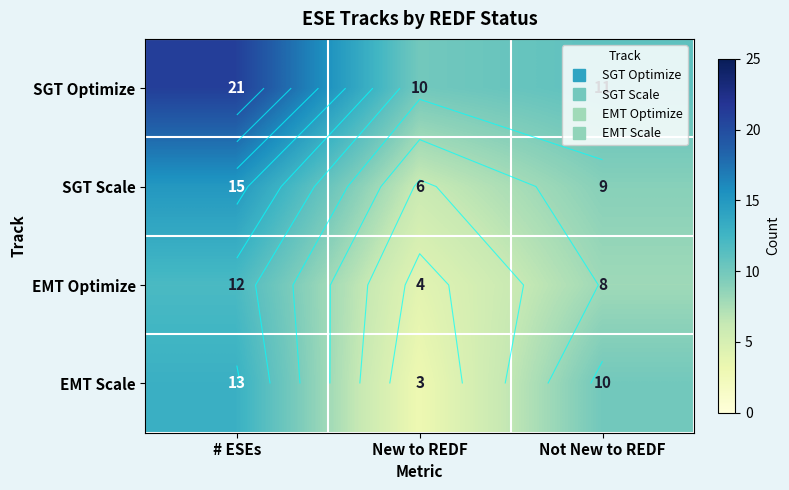

What is the difference between the highest and lowest values at Not New to REDF?

3